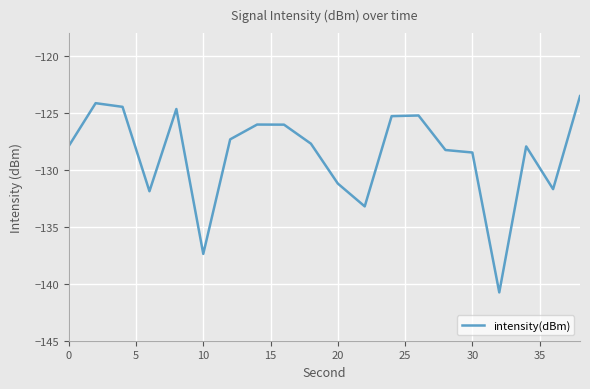

Count the number of data series in this chart.

1